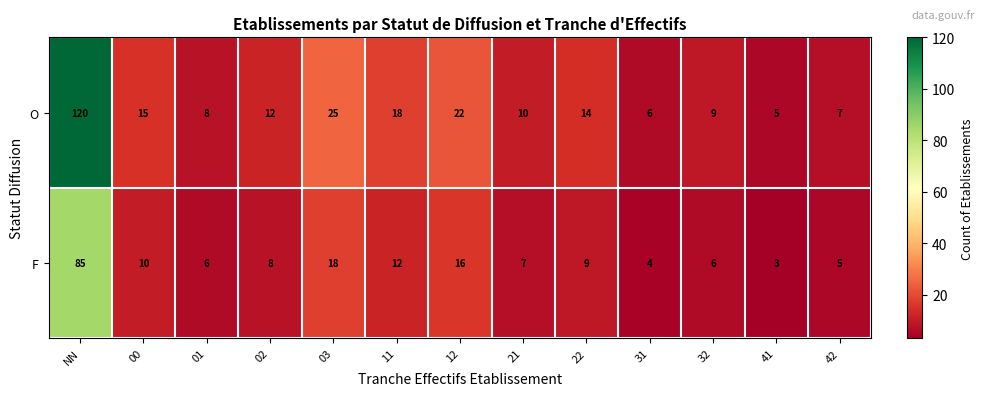

Which category has the highest value across all series?

NN